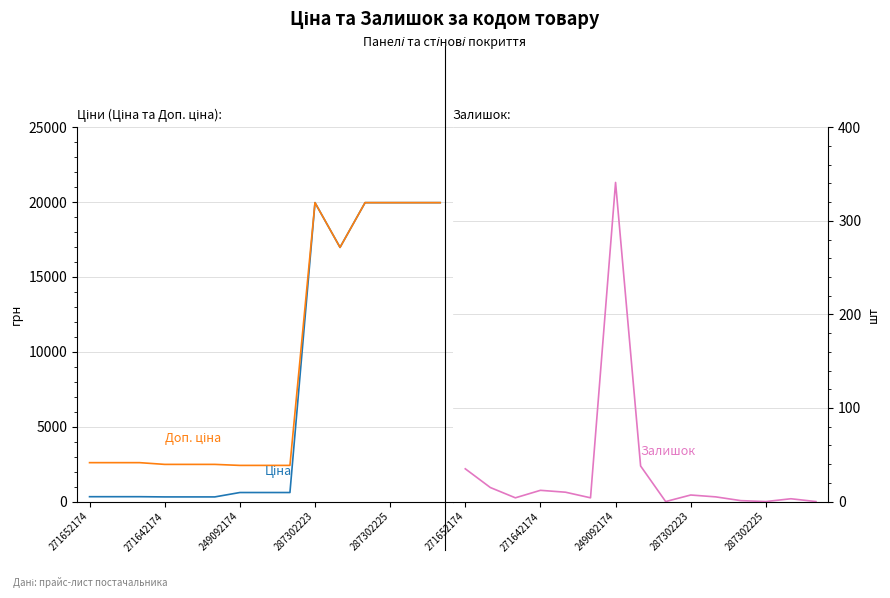

Which series has the largest range (max minus min)?

Ціна